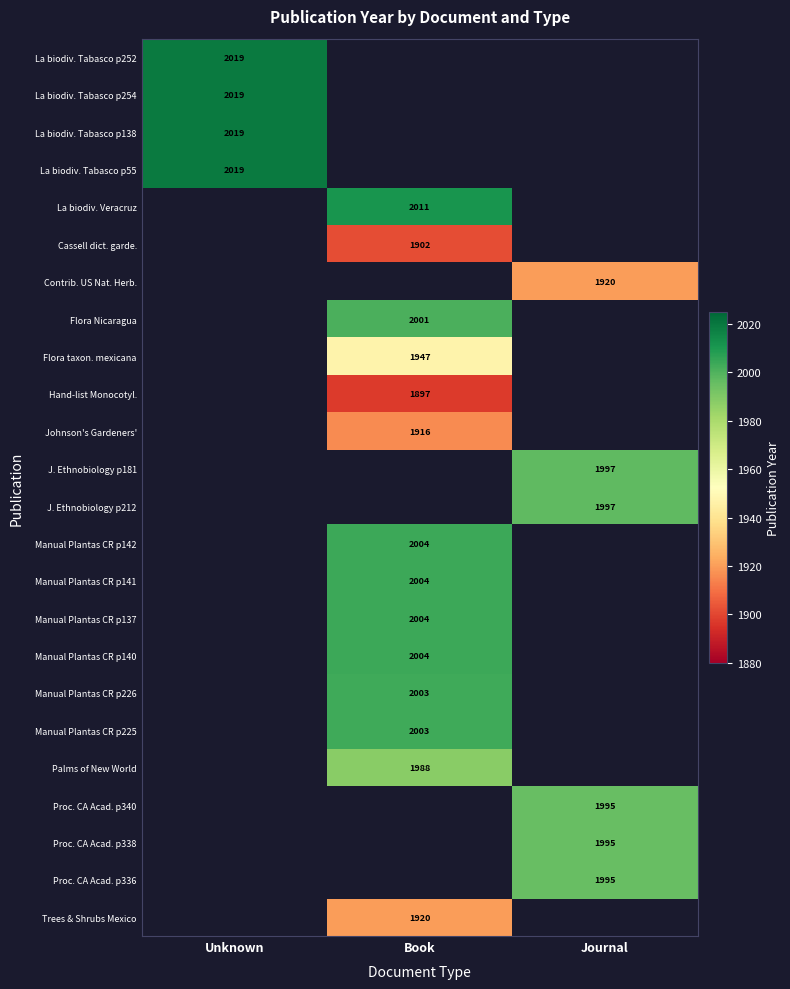

Is it true that Manual Plantas CR p140 equals 904 at Book?

False